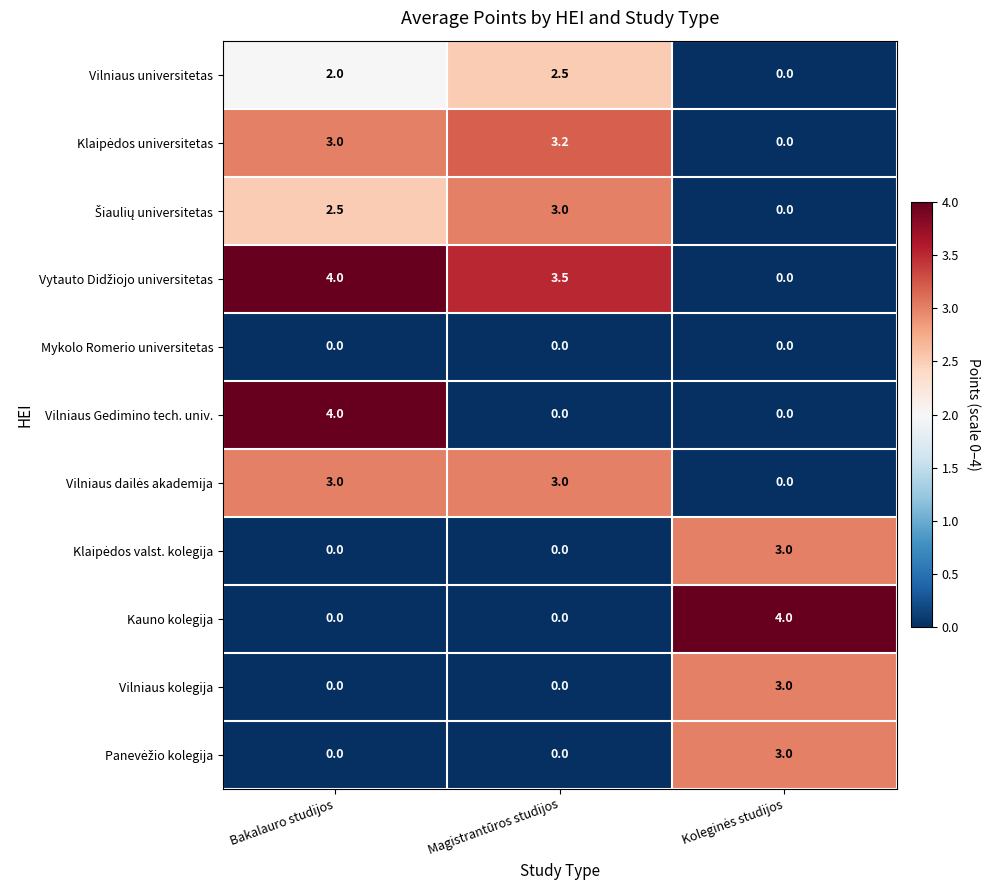

How many categories are shown in the chart?

3